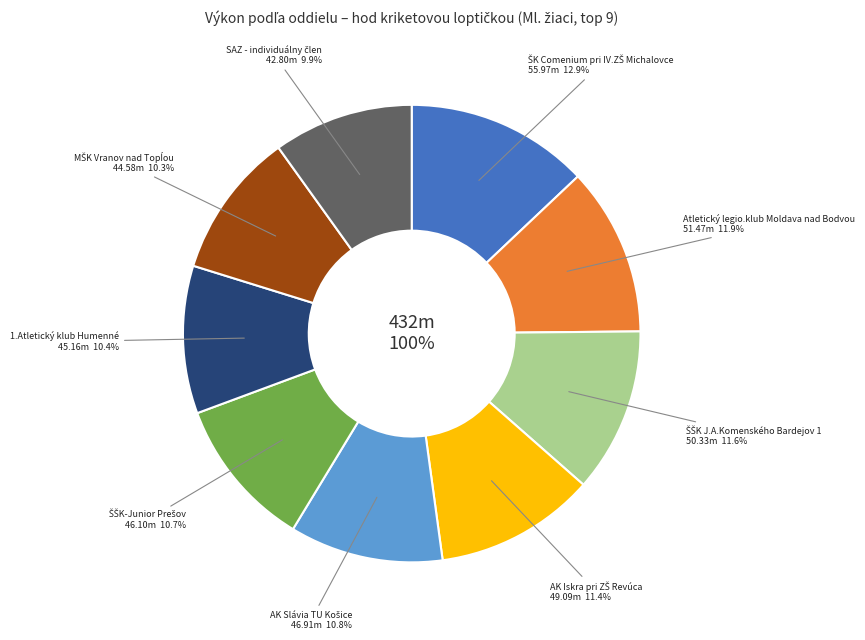

Between SAZ - individuálny člen and ŠŠK J.A.Komenského Bardejov 1, which is larger?

ŠŠK J.A.Komenského Bardejov 1